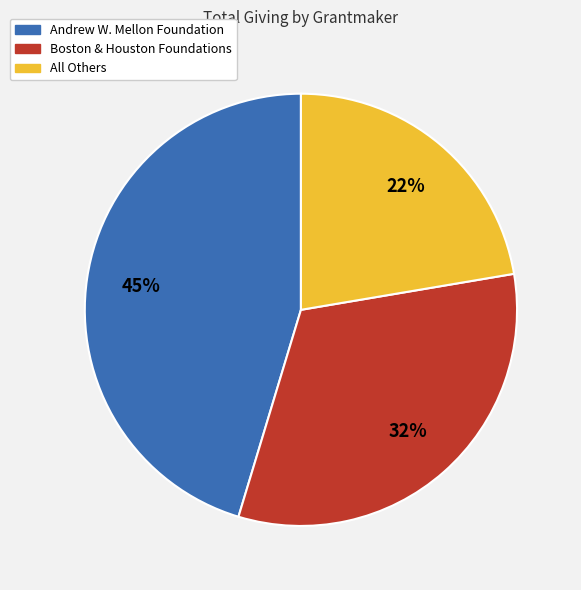

Is there any slice that represents more than half of the pie?

No